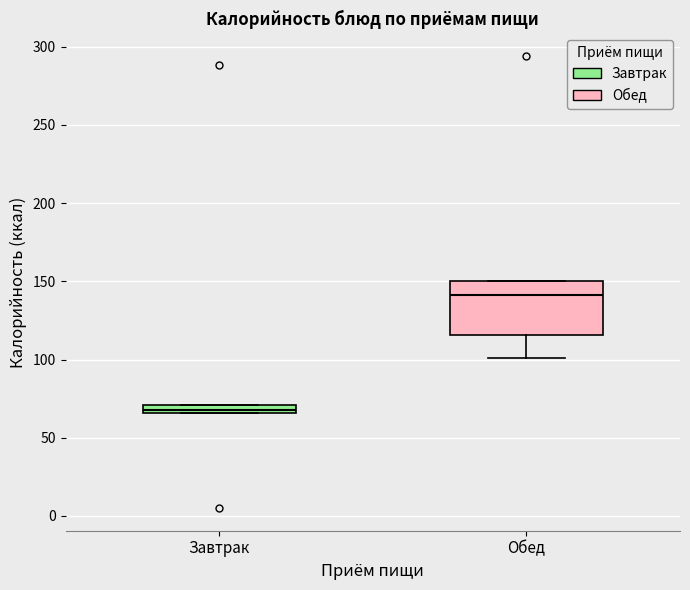

Where is the upper edge of the box for Завтрак on the y-axis? The values are not printed on the chart, so give them approximately, as read against the axis.

70